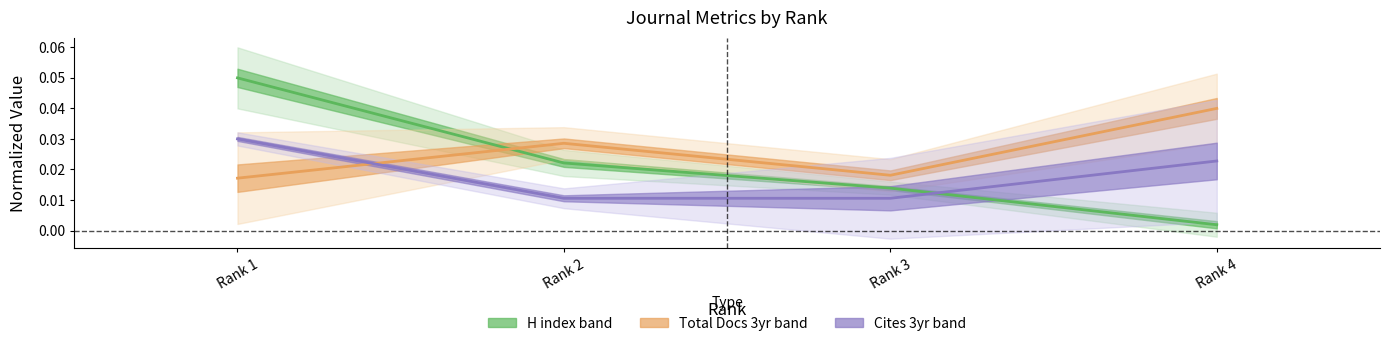

Which series changed the most between Rank 1 and Rank 3?

H index (normalized)